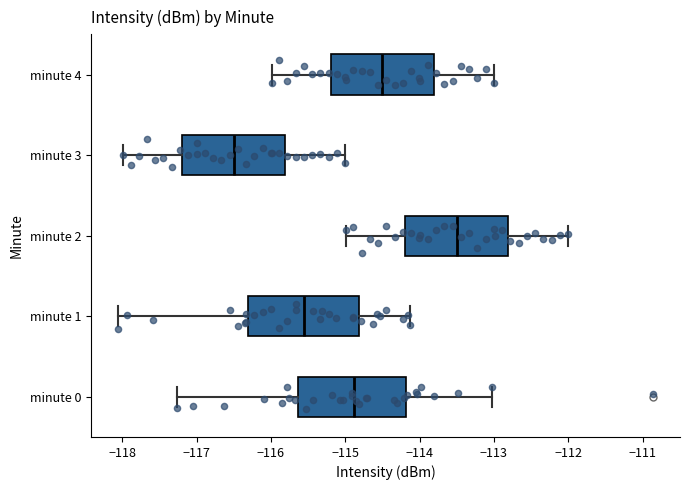

Reading bottom to top, transcribe this box plot: for each box, give where its median line is, the range the box spans, and where its two whiskers end, as read against the x-axis. The values are not printed on the chart, so give them approximately, as read against the axis.

minute 0: median -114.9, box -115.6 to -114.2, whiskers -117.3 to -113.0
minute 1: median -115.5, box -116.3 to -114.8, whiskers -118.1 to -114.1
minute 2: median -113.5, box -114.2 to -112.8, whiskers -115.0 to -112.0
minute 3: median -116.5, box -117.2 to -115.8, whiskers -118.0 to -115.0
minute 4: median -114.5, box -115.2 to -113.8, whiskers -116.0 to -113.0